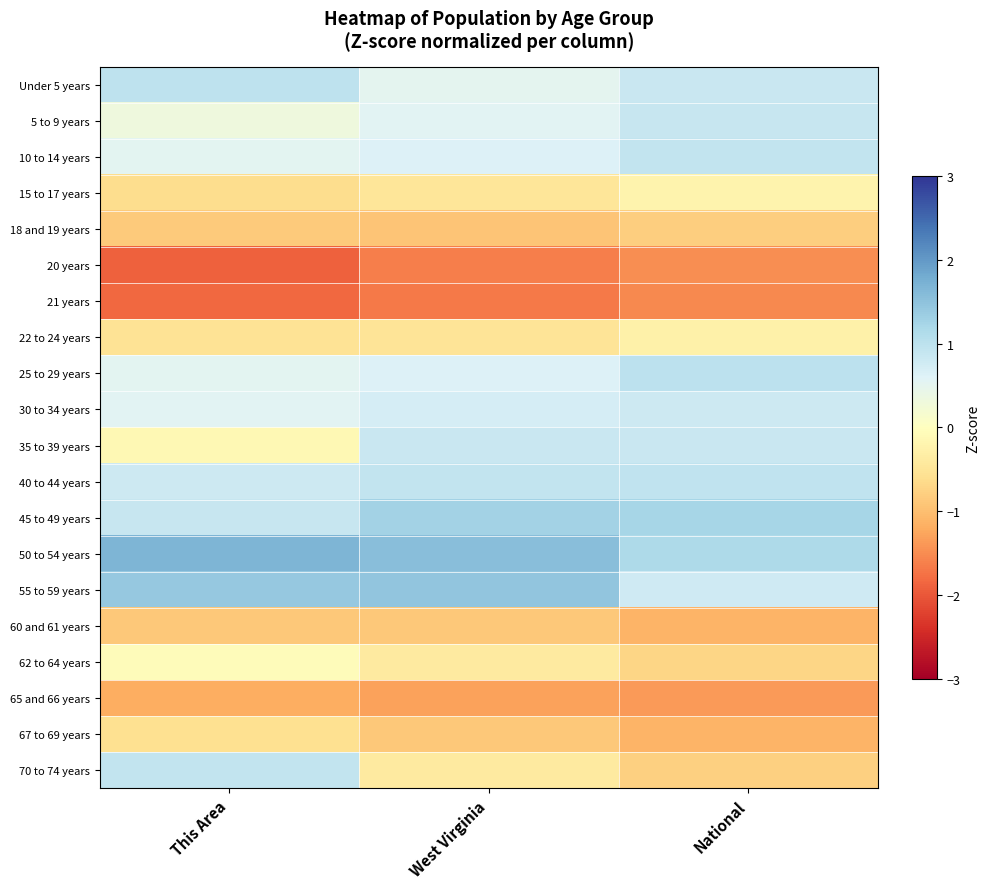

Reading left to right, transcribe all the data shown in this chart.

Under 5 years: This Area=1.0	West Virginia=0.5	National=0.9
5 to 9 years: This Area=0.3	West Virginia=0.5	National=0.9
10 to 14 years: This Area=0.5	West Virginia=0.6	National=0.9
15 to 17 years: This Area=-0.6	West Virginia=-0.5	National=-0.2
18 and 19 years: This Area=-0.9	West Virginia=-0.9	National=-0.8
20 years: This Area=-1.9	West Virginia=-1.6	National=-1.5
21 years: This Area=-1.8	West Virginia=-1.7	National=-1.5
22 to 24 years: This Area=-0.5	West Virginia=-0.5	National=-0.3
25 to 29 years: This Area=0.5	West Virginia=0.6	National=1.0
30 to 34 years: This Area=0.6	West Virginia=0.7	National=0.8
35 to 39 years: This Area=-0.1	West Virginia=0.8	National=0.9
40 to 44 years: This Area=0.8	West Virginia=0.9	National=1.0
45 to 49 years: This Area=0.9	West Virginia=1.3	National=1.2
50 to 54 years: This Area=1.7	West Virginia=1.6	National=1.2
55 to 59 years: This Area=1.4	West Virginia=1.5	National=0.8
60 and 61 years: This Area=-0.9	West Virginia=-0.9	National=-1.1
62 to 64 years: This Area=-0.1	West Virginia=-0.4	National=-0.7
65 and 66 years: This Area=-1.2	West Virginia=-1.3	National=-1.4
67 to 69 years: This Area=-0.6	West Virginia=-0.9	National=-1.1
70 to 74 years: This Area=0.9	West Virginia=-0.4	National=-0.8